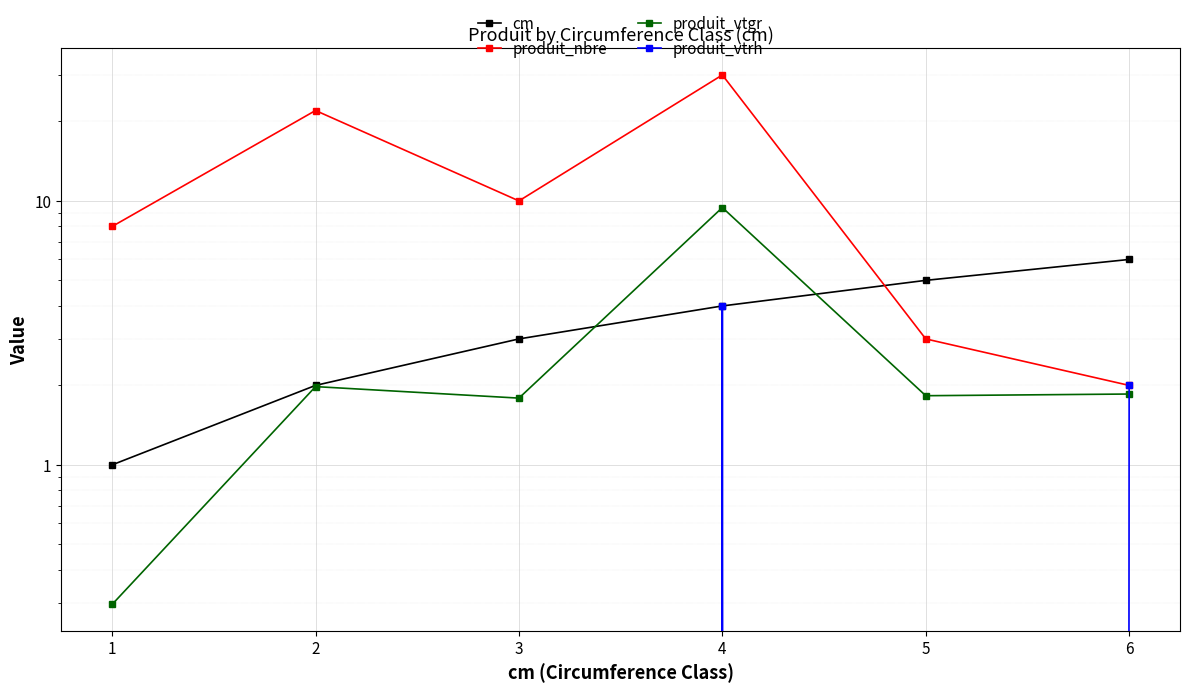

What is the greatest value displayed?

30.0